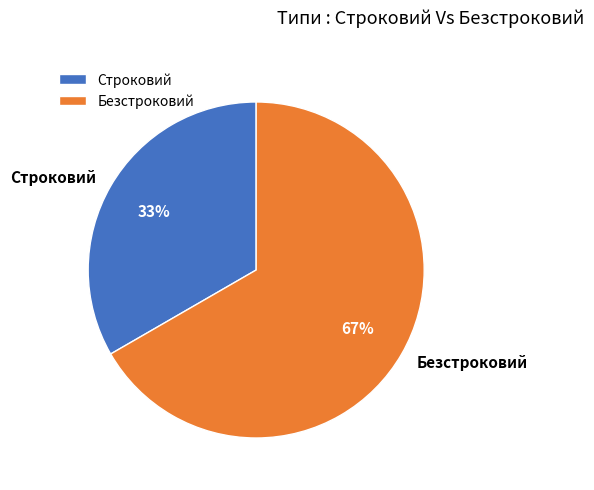

Is Строковий the majority of the pie?

No